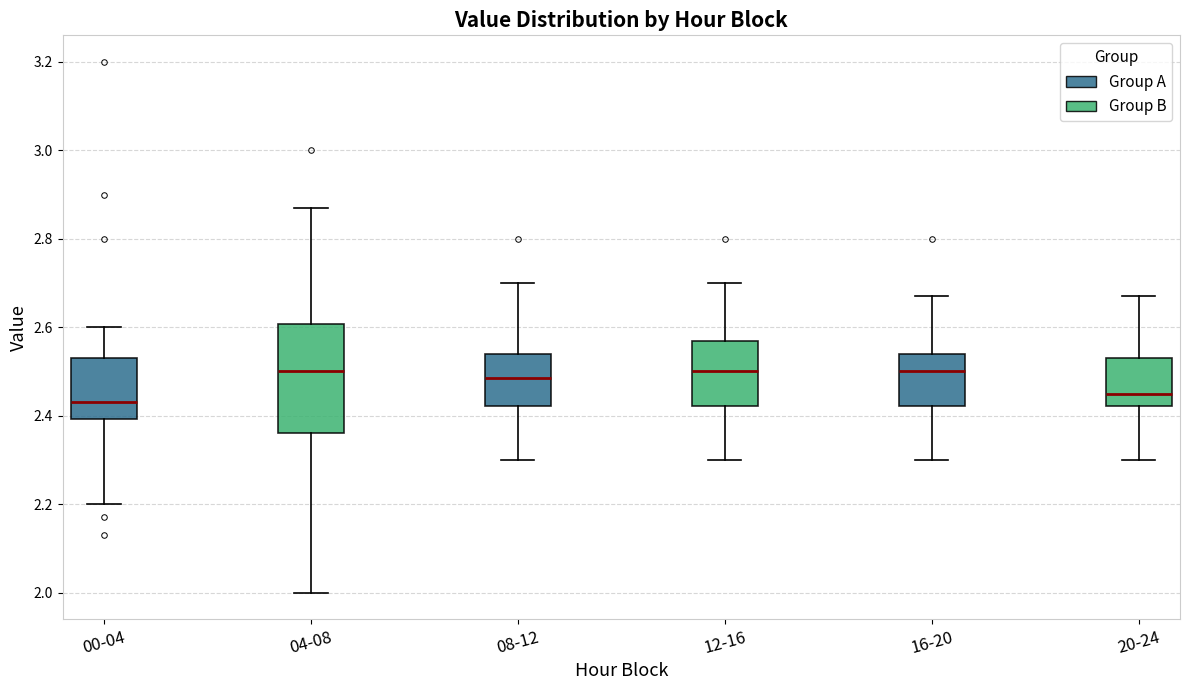

Comparing the boxes themselves (not the whiskers), which one is the tallest?

04-08